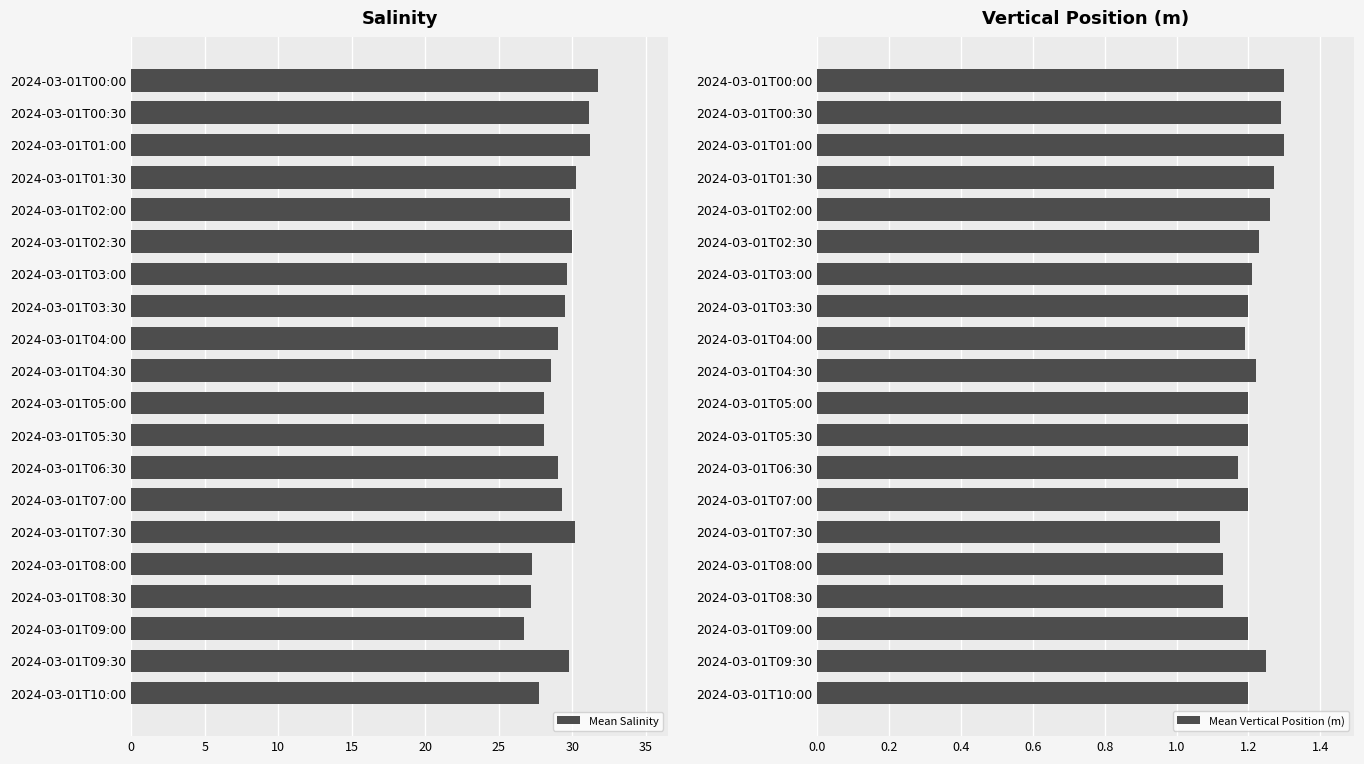

What is the difference between the second highest and minimum values in the Mean Salinity series?

4.5